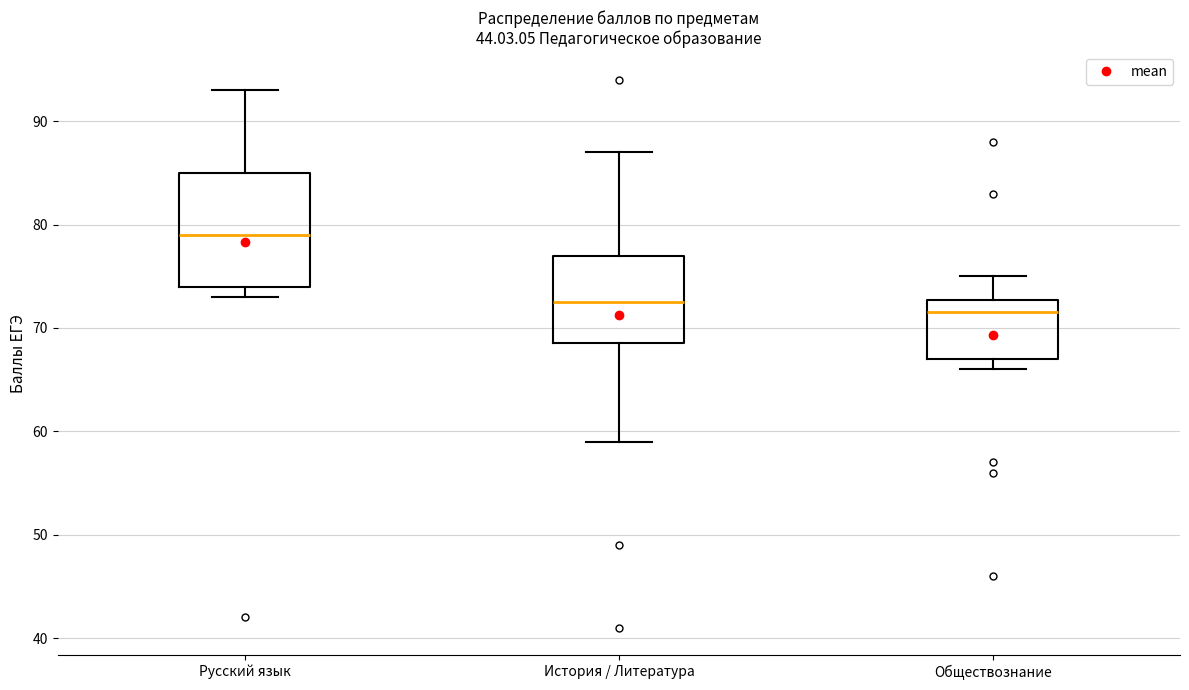

Which box has the lowest median line?

Обществознание